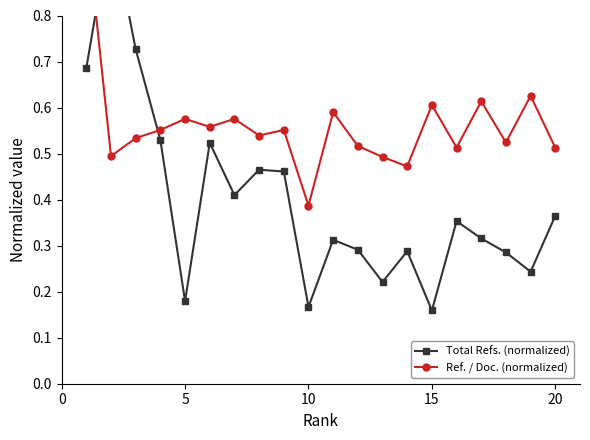

Reading left to right, what are all the values shown in this chart?

Total Refs. (normalized): 0.7	1.0	0.7	0.5	0.2	0.5	0.4	0.5	0.5	0.2	0.3	0.3	0.2	0.3	0.2	0.4	0.3	0.3	0.2	0.4
Ref. / Doc. (normalized): 1.0	0.5	0.5	0.6	0.6	0.6	0.6	0.5	0.6	0.4	0.6	0.5	0.5	0.5	0.6	0.5	0.6	0.5	0.6	0.5